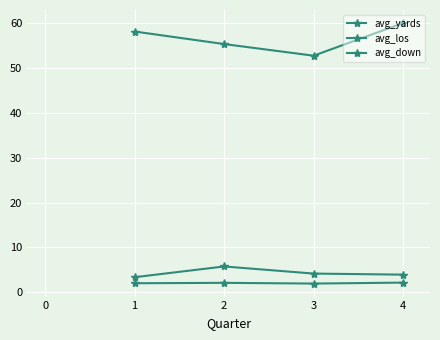

True or false: avg_yards and avg_los cross at least once.

False